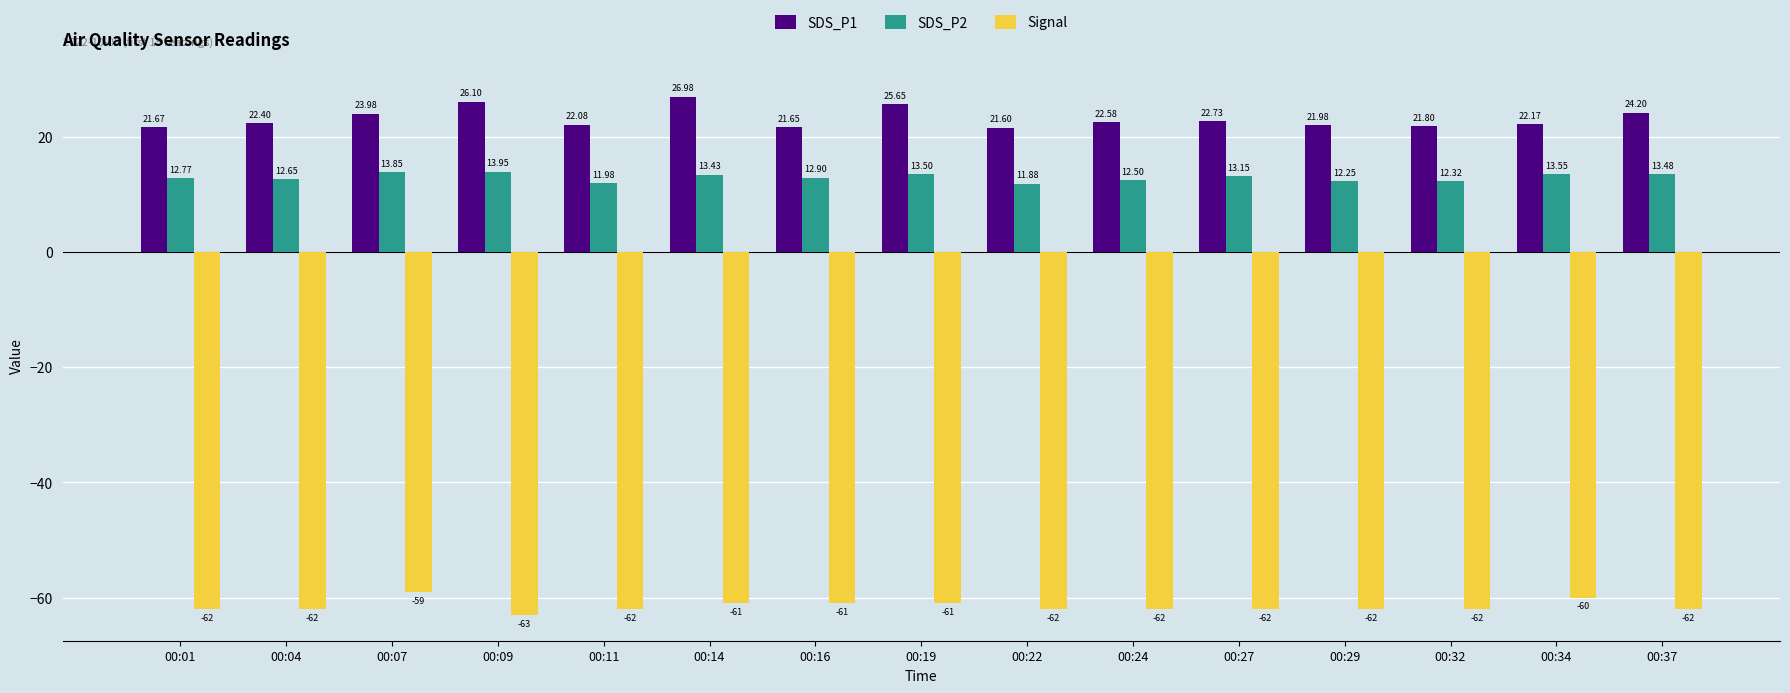

Read the Signal value at 00:11.

-62.0